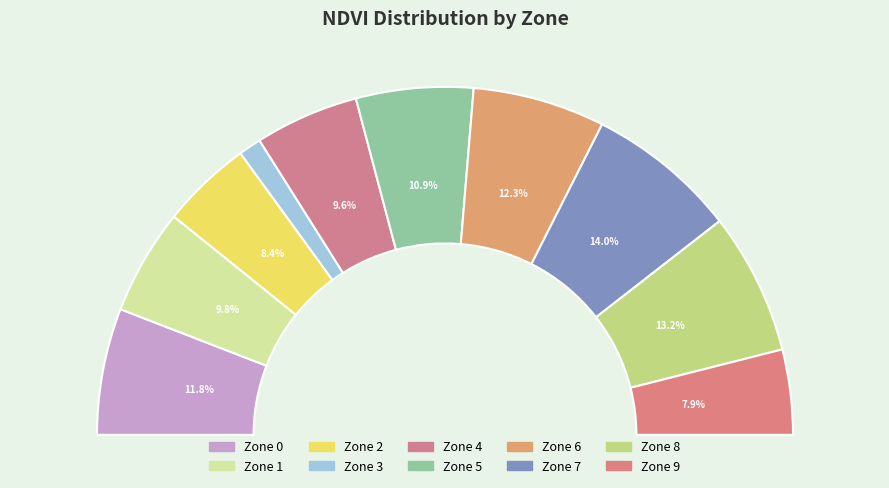

How many slices are in this pie chart?

10